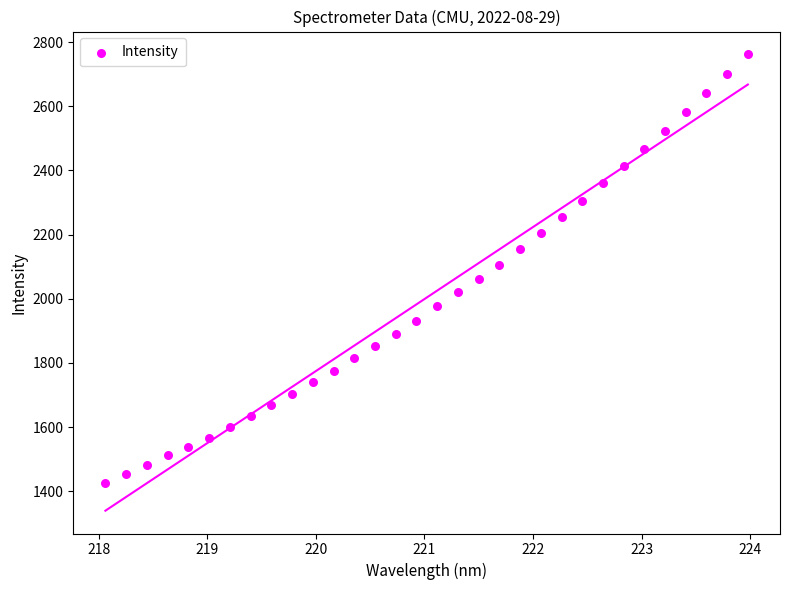

What is the range of Y values (max minus min)?

1335.5